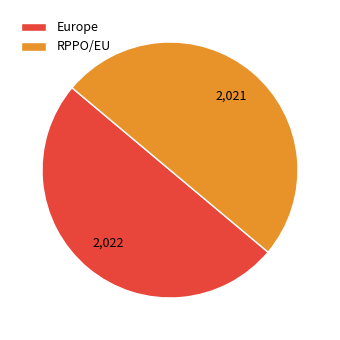

Approximately how many times larger is the value at Europe compared to RPPO/EU?

1.0